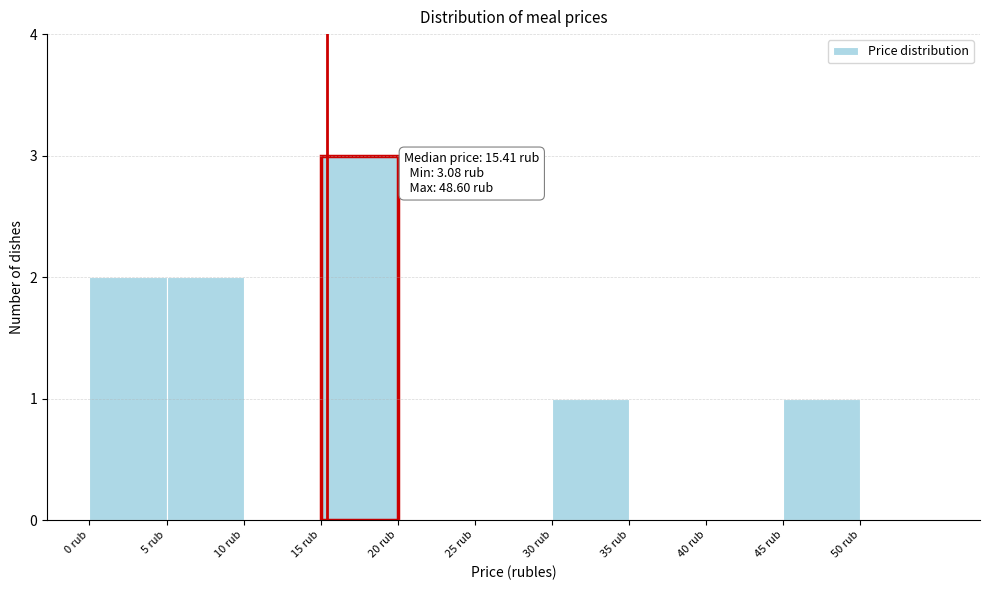

Which range on the x-axis has the tallest bar?

15 to 20